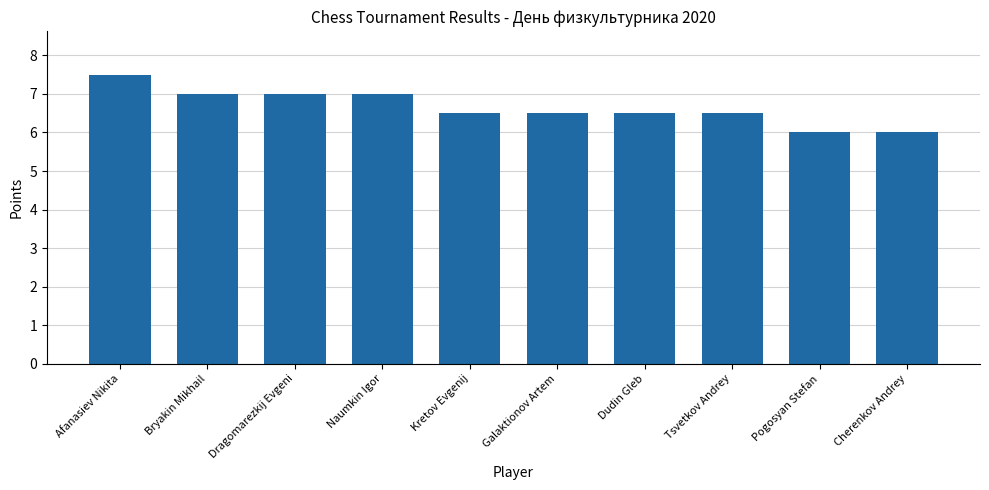

What is the value of the 6th bar from the left?

6.5